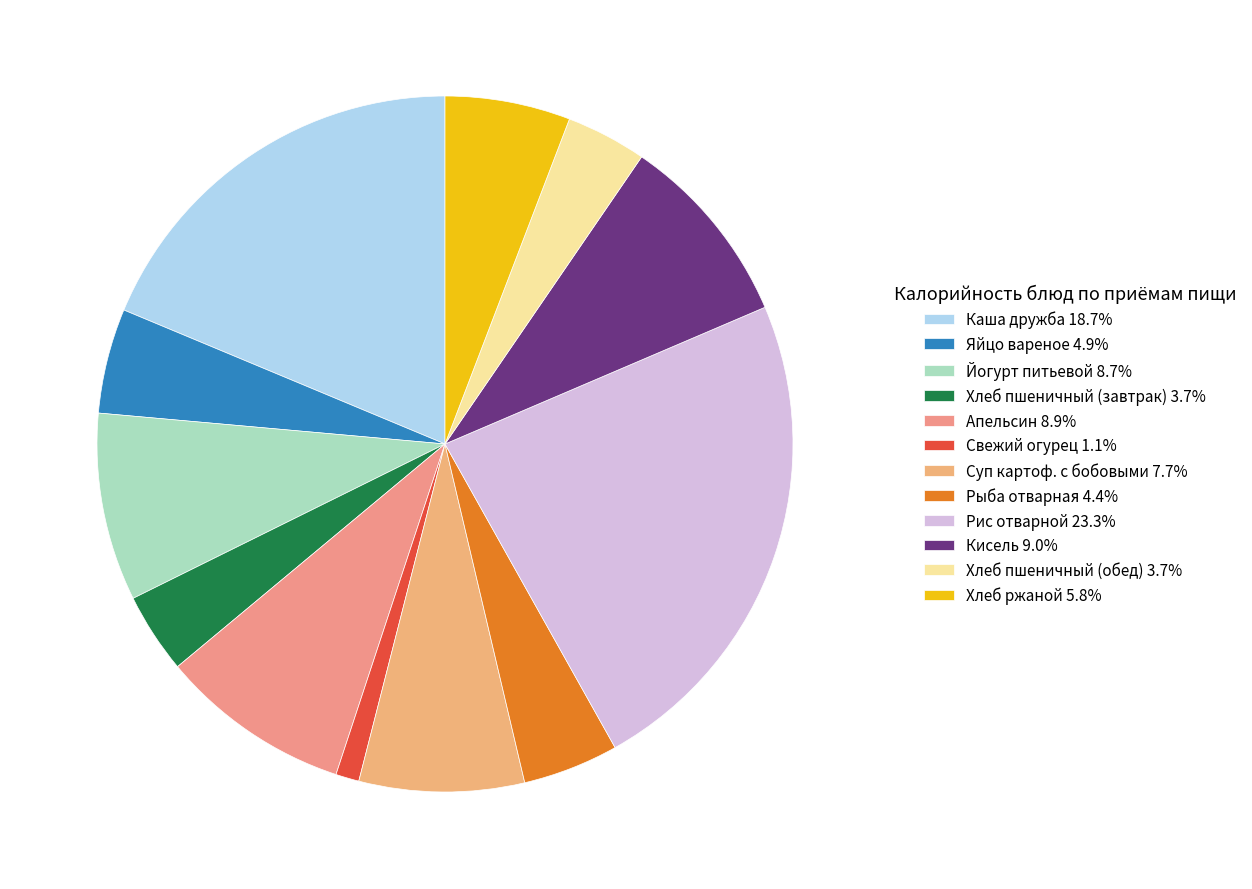

How many slices are in this pie chart?

12